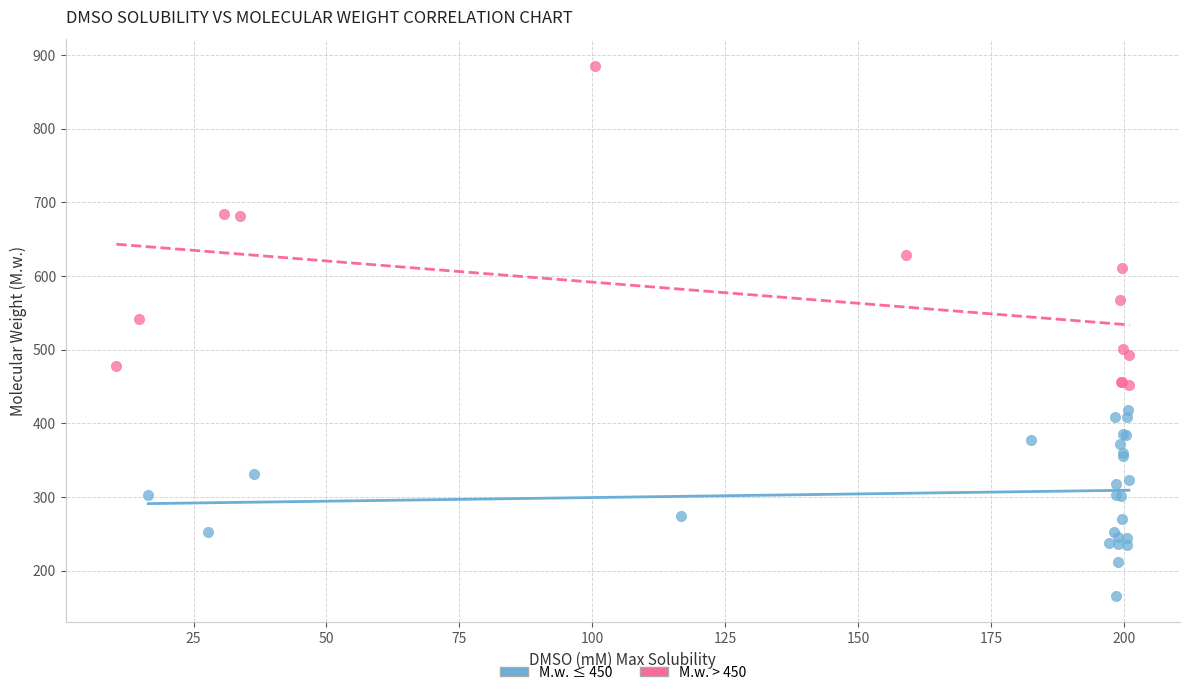

Which series has the widest spread of Y values?

M.w. > 450